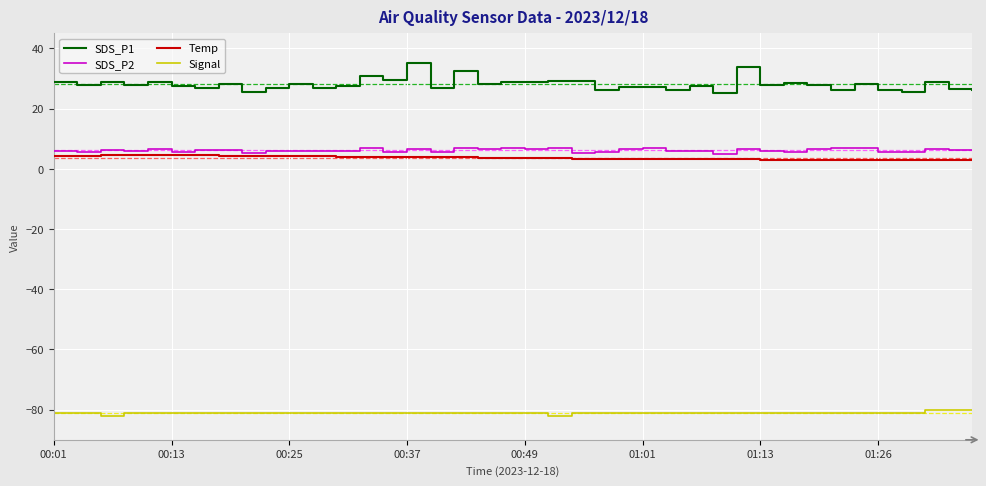

Which series has the widest spread of values?

SDS_P1